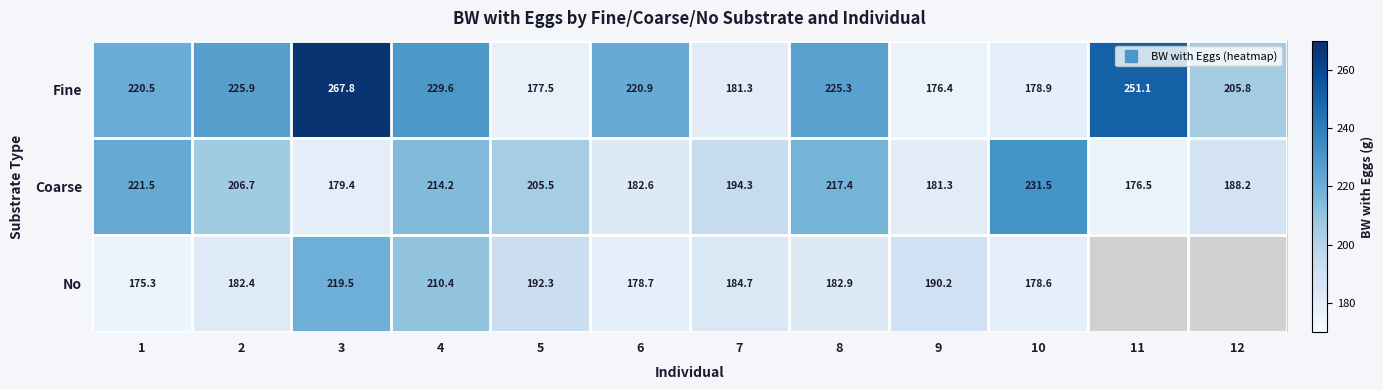

Is the value of Coarse at 8 greater than the value of Fine at 2?

No